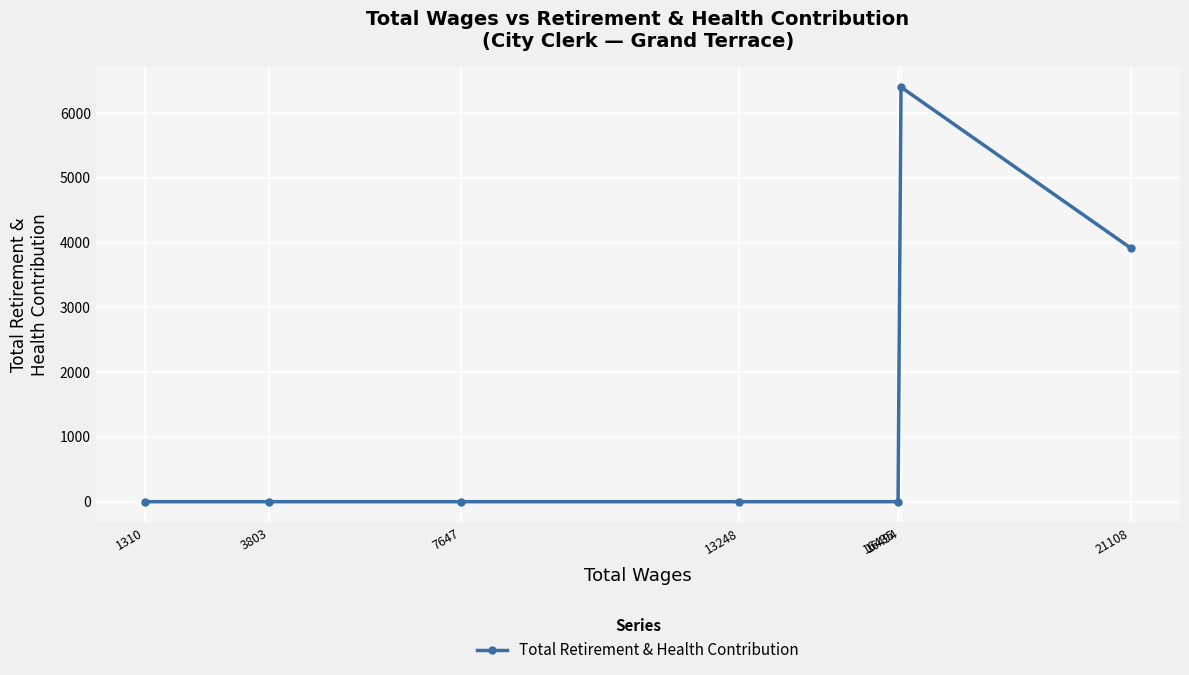

Reading left to right, list all the values displayed in this chart.

1310=0	3803=0	7647=0	13248=0	16435=0	16494=6401	21108=3916